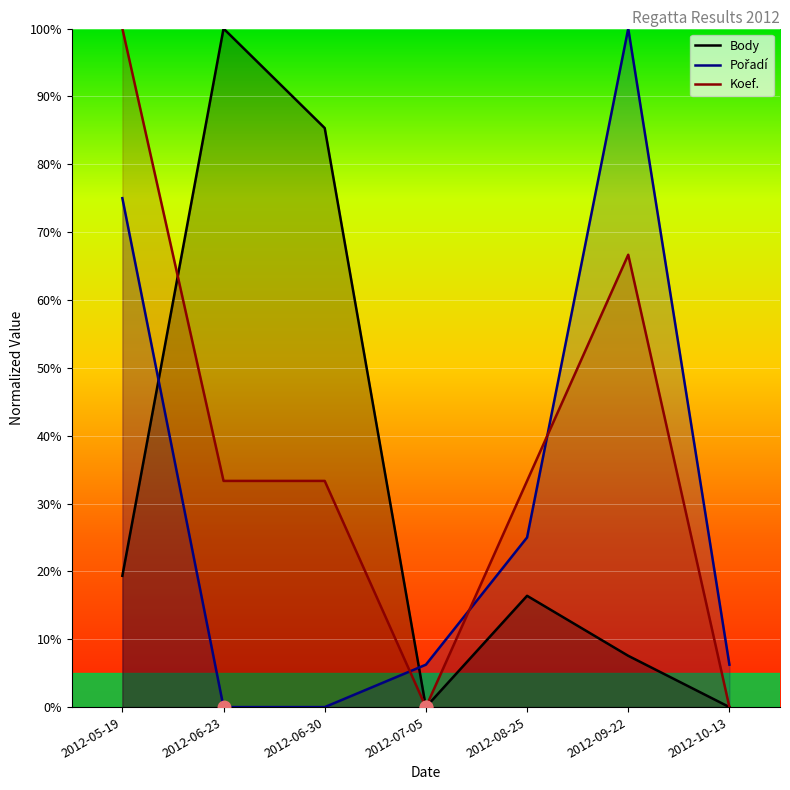

What position from the right is 2012-07-05?

4